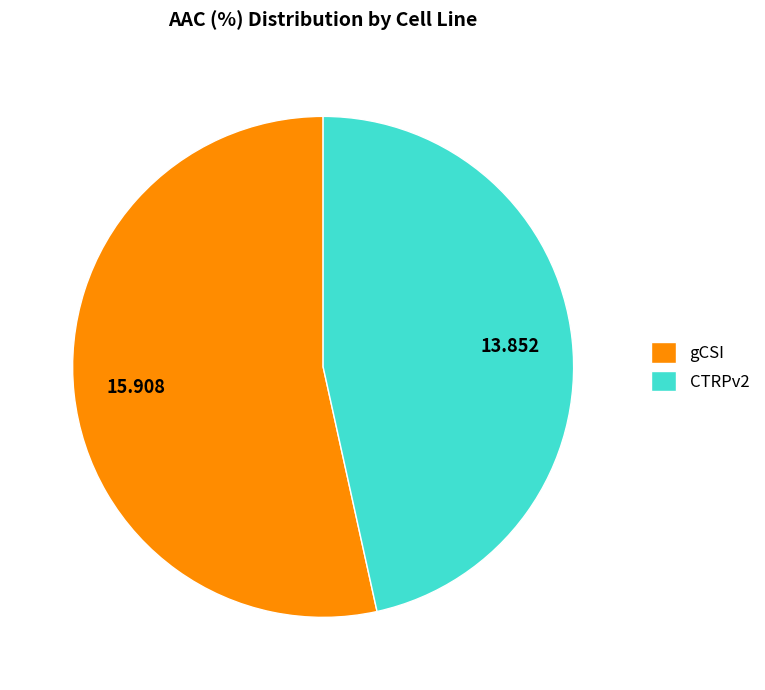

Which has a higher value, CTRPv2 or gCSI?

gCSI